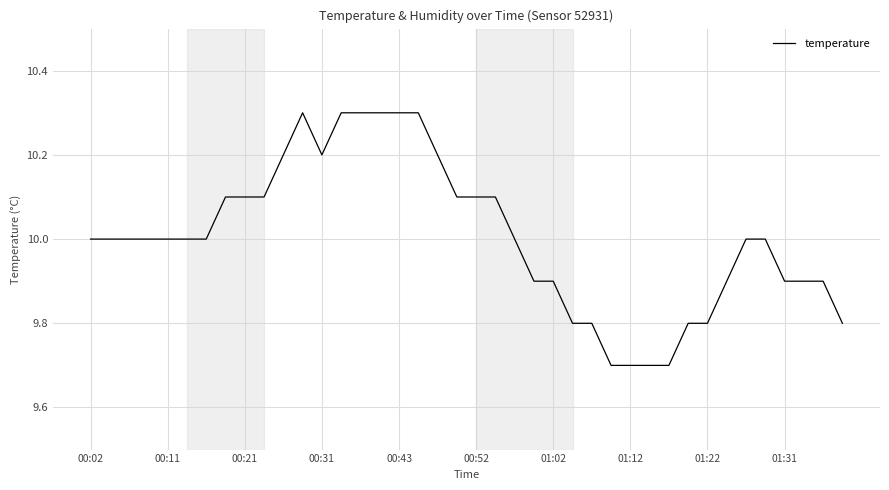

What is the maximum value shown in the chart?

10.3